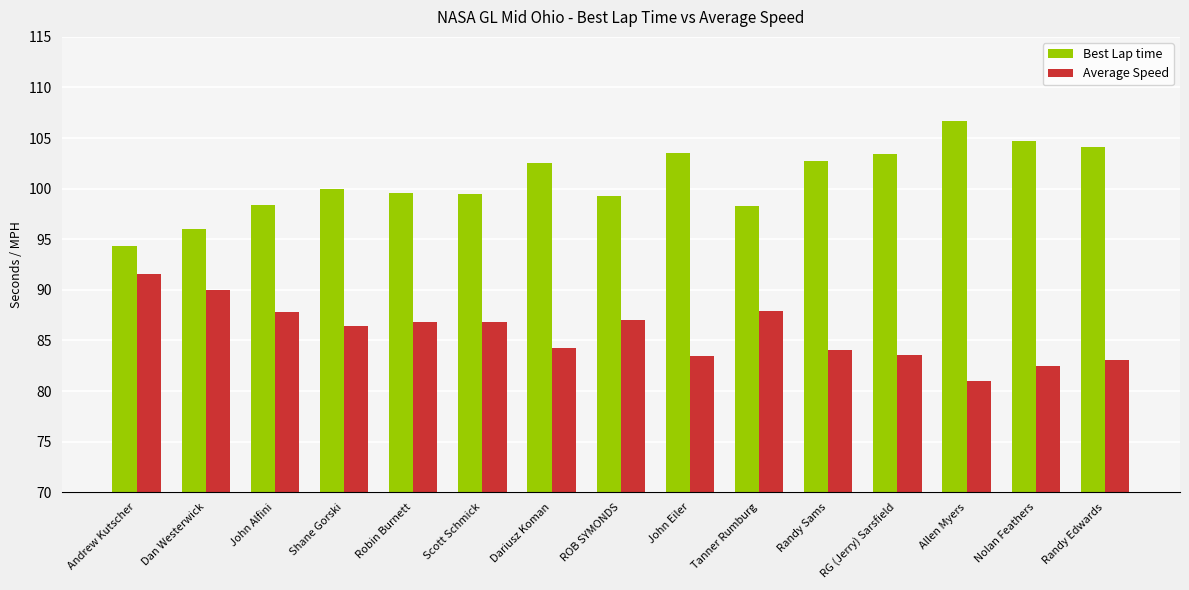

The value of Best Lap time at John Eiler is 50.2. True or false?

False